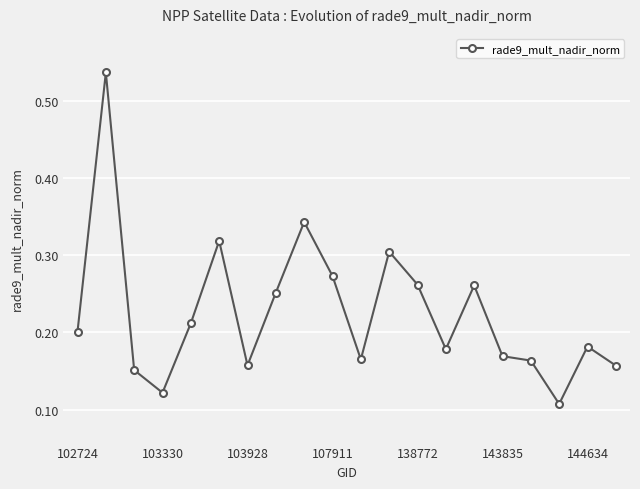

True or false: the data has more than 0 interior local peaks.

True